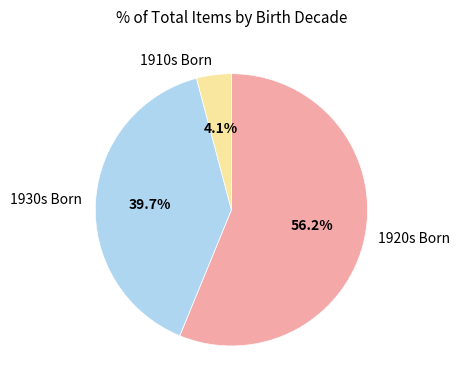

Approximately how many times larger is the value at 1930s Born compared to 1920s Born?

0.7